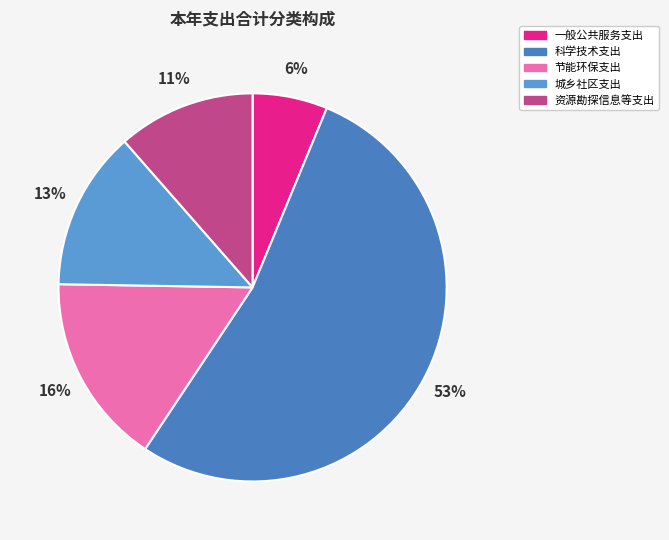

Combined, do 节能环保支出 and 科学技术支出 account for over 50%?

Yes